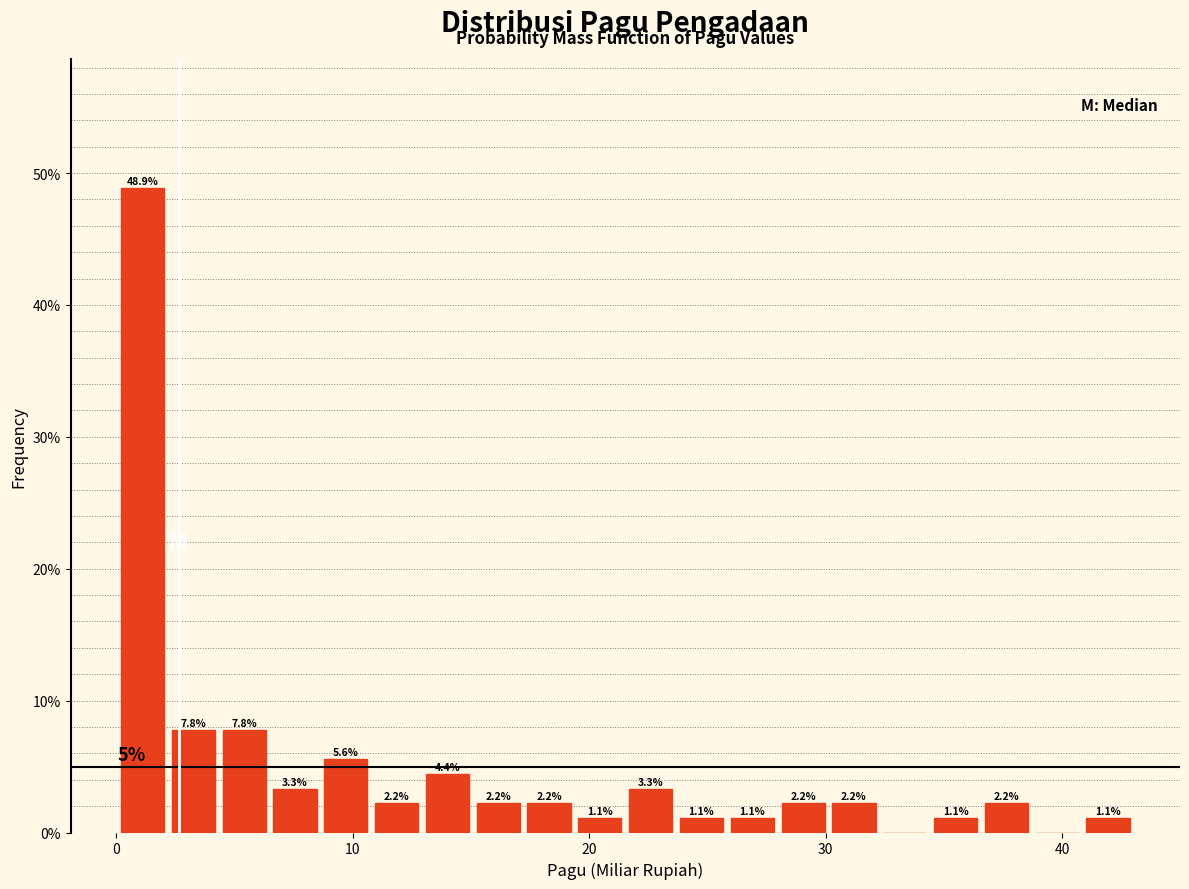

Read against the x-axis, roughly where is the centre of the tallest bar?

1